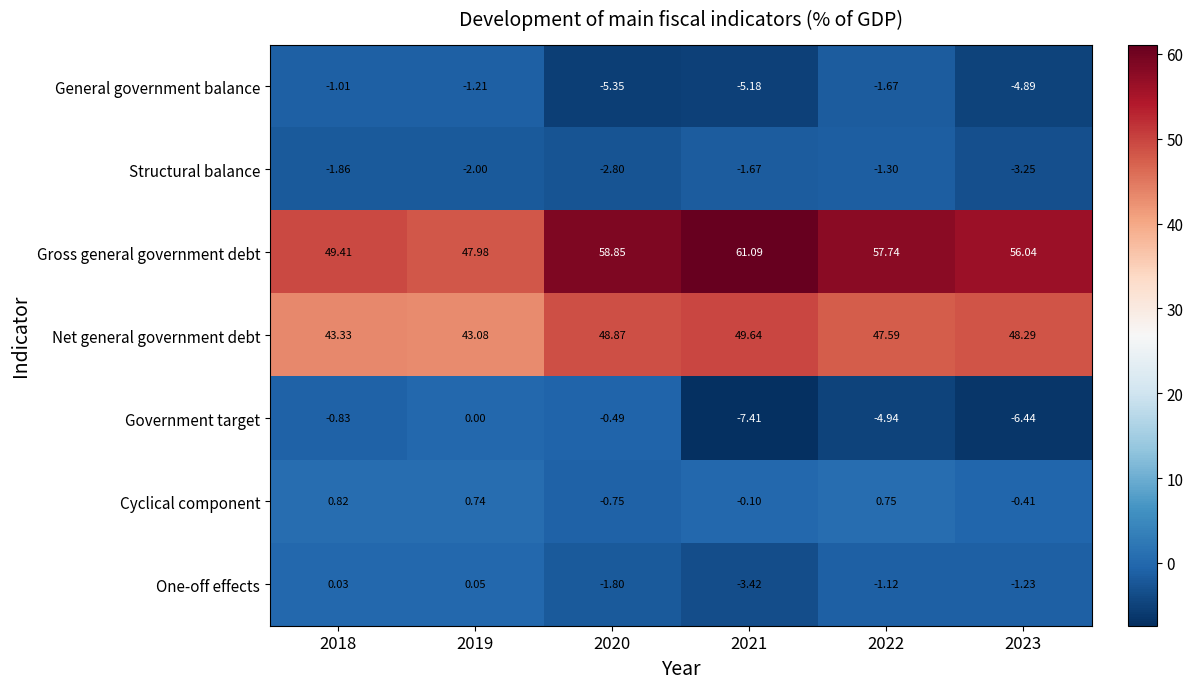

Is the value of Cyclical component at 2019 greater than the value of Gross general government debt at 2022?

No